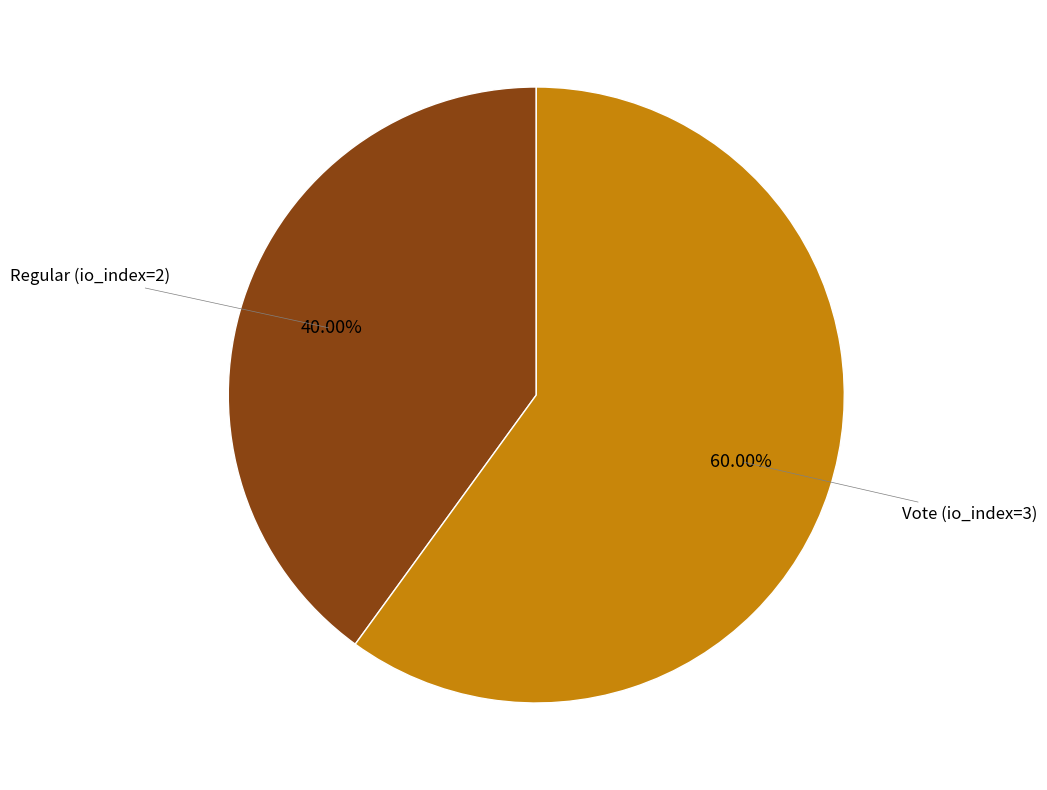

How many segments does this pie chart have?

2